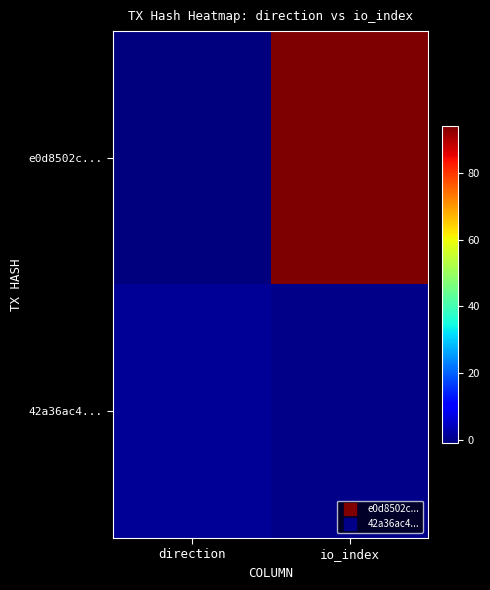

At direction, list the series in order from largest to smallest.

42a36ac4..., e0d8502c...